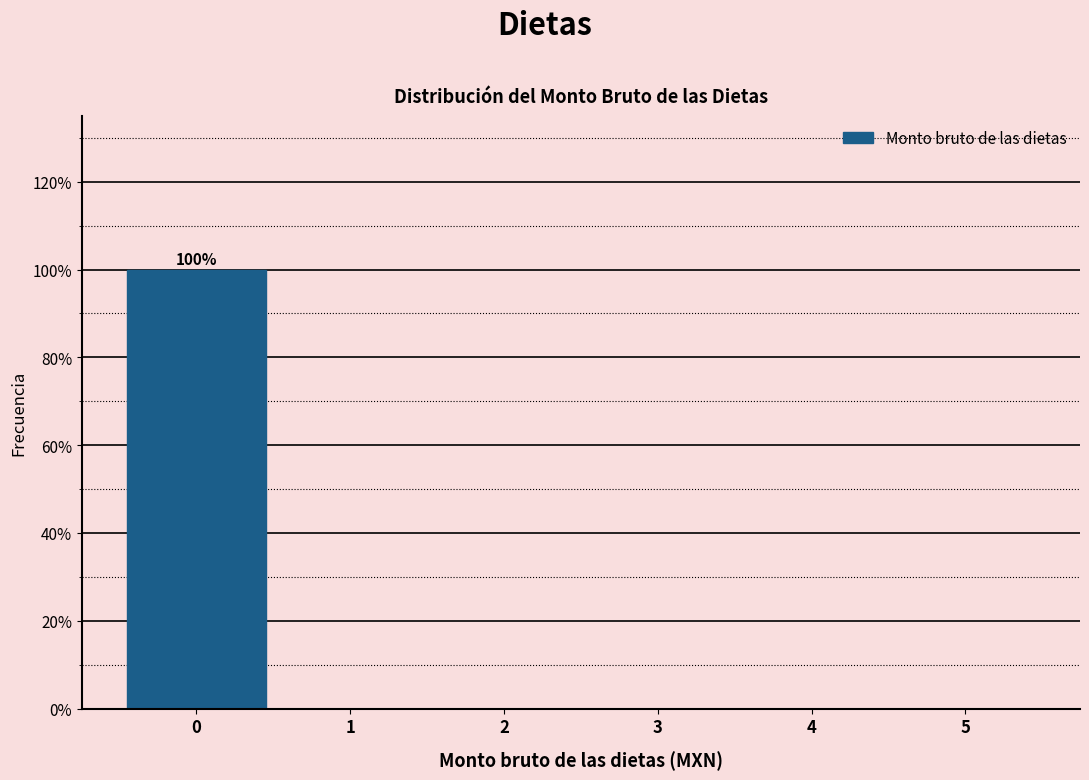

Which range on the x-axis has the tallest bar?

-0.5 to 0.5